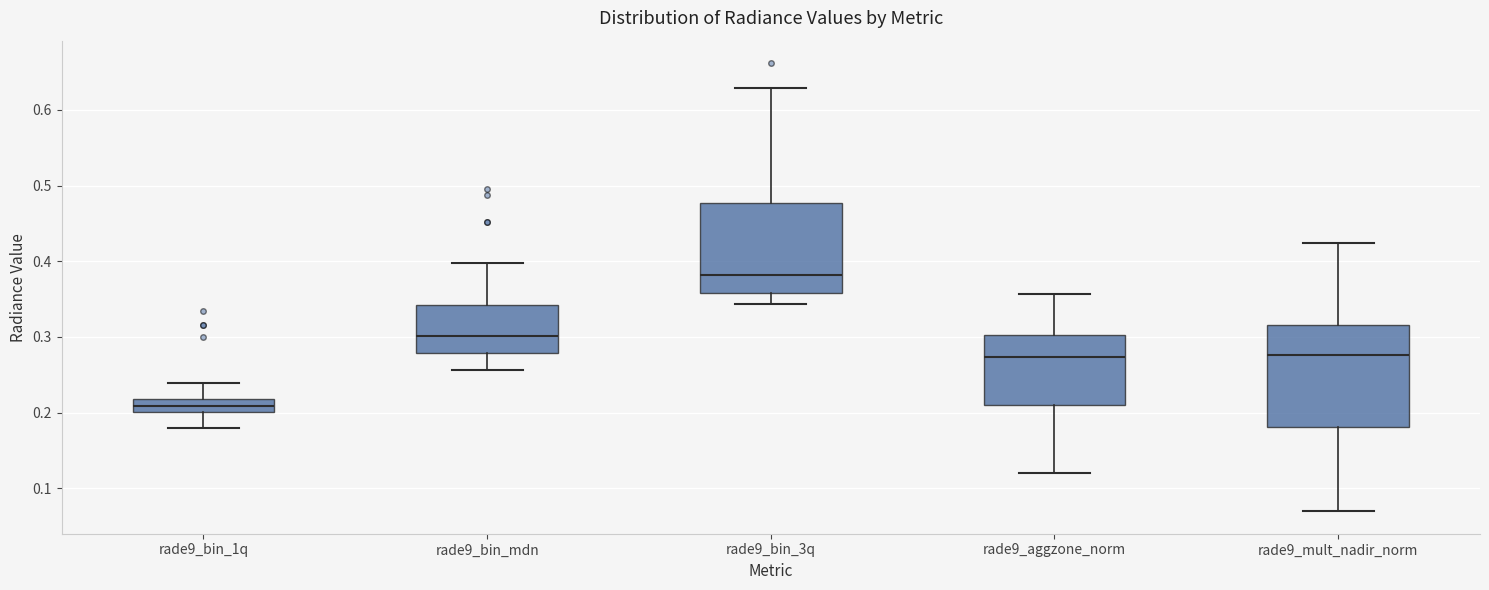

Where does the lower whisker of the box for rade9_mult_nadir_norm end on the y-axis? The values are not printed on the chart, so give them approximately, as read against the axis.

0.07